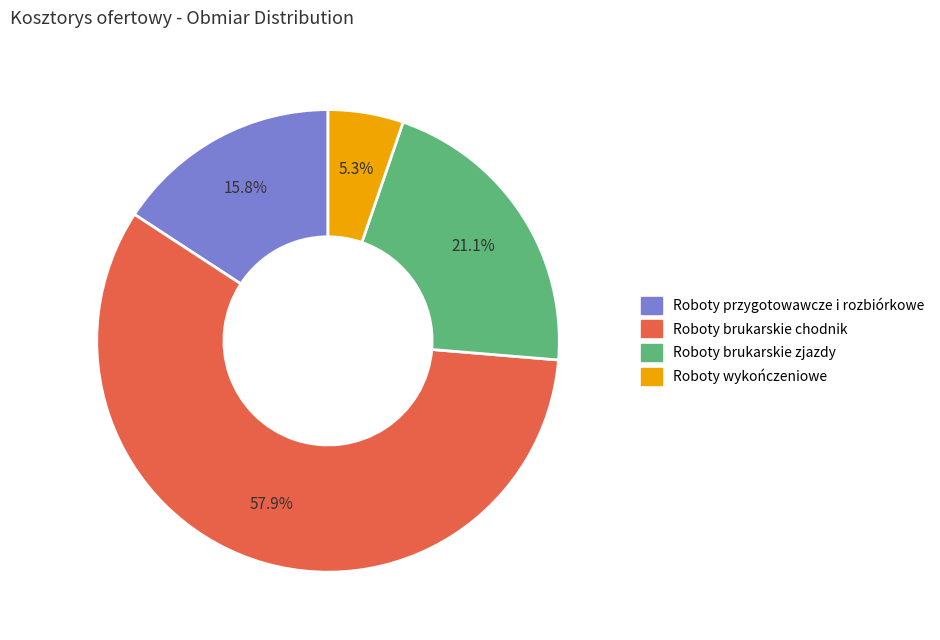

Between Roboty przygotowawcze i rozbiórkowe and Roboty brukarskie chodnik, which is larger?

Roboty brukarskie chodnik